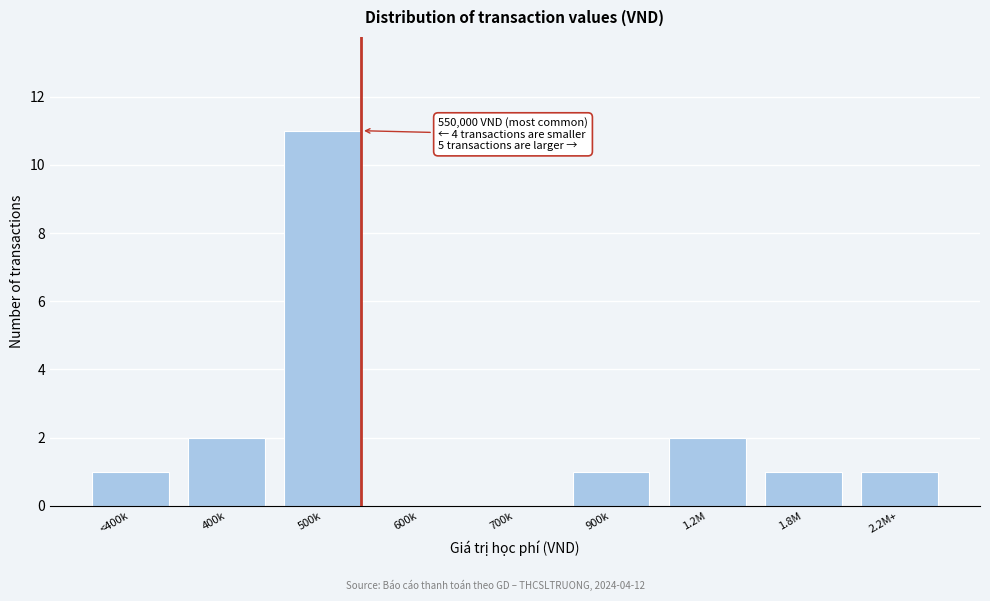

Reading right to left, extract all data points from this chart.

2.2M+=1	1.8M=1	1.2M=2	900k=1	700k=0	600k=0	500k=11	400k=2	<400k=1